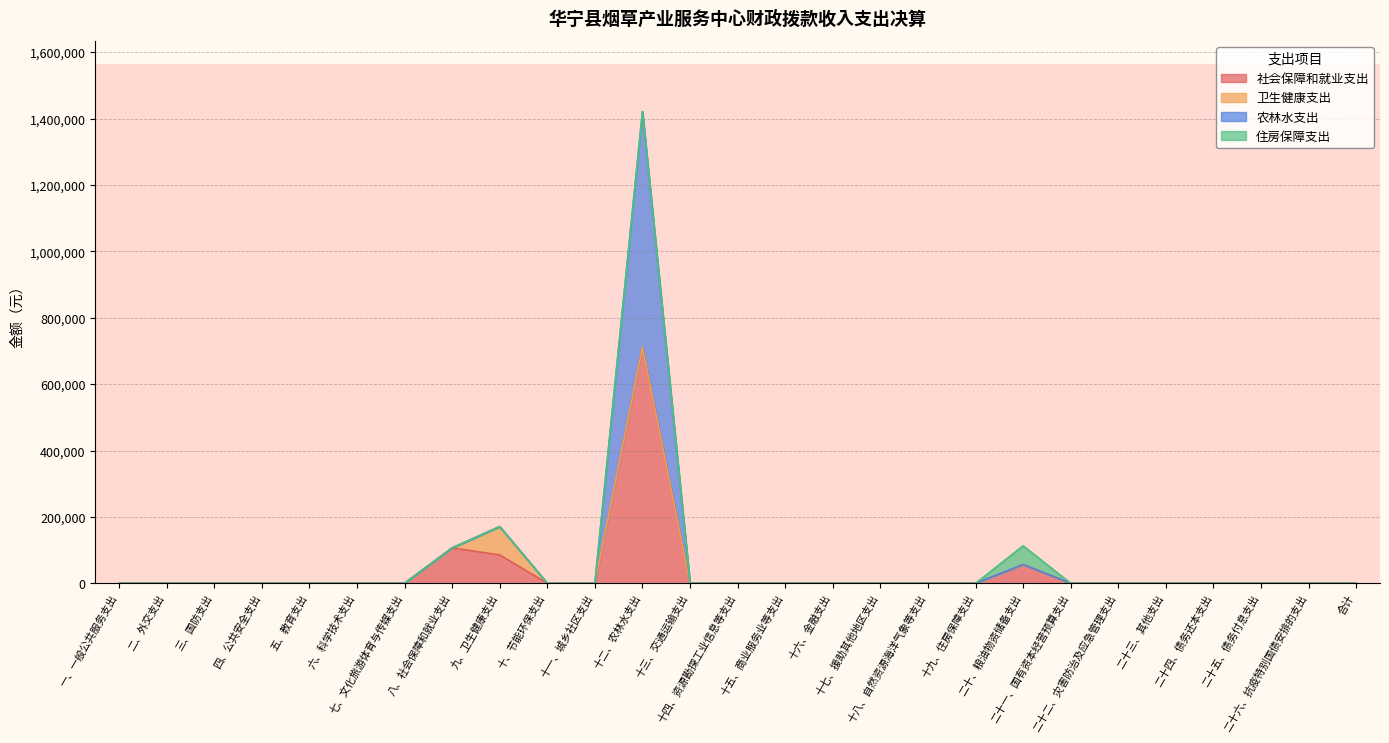

What is the highest value of the 社会保障和就业支出 series?

710546.2